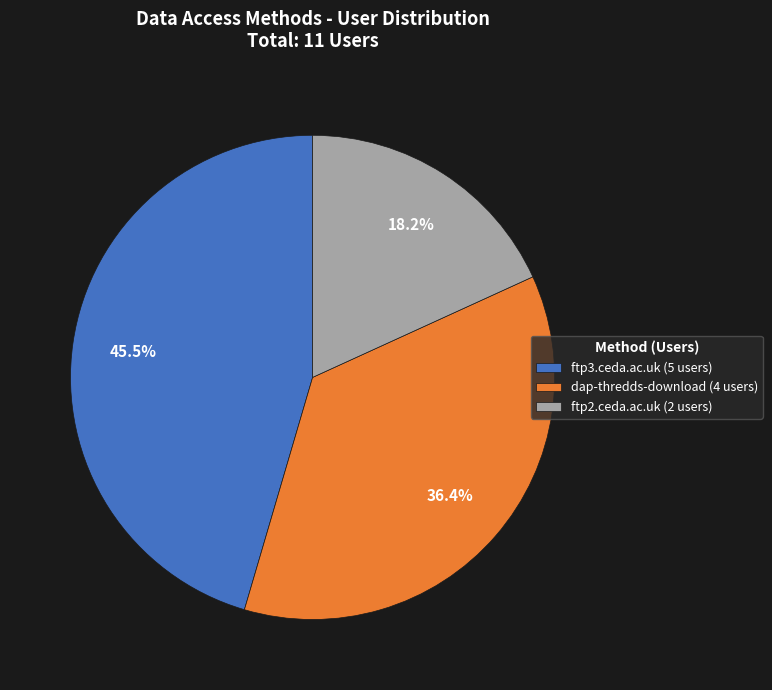

What is the largest slice in the pie chart?

ftp3.ceda.ac.uk